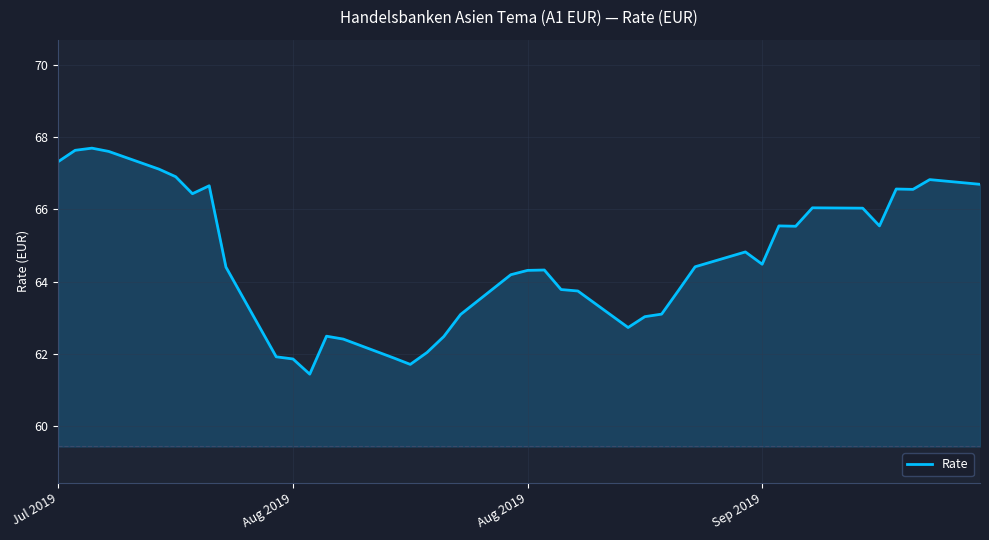

Count the number of data series in this chart.

1